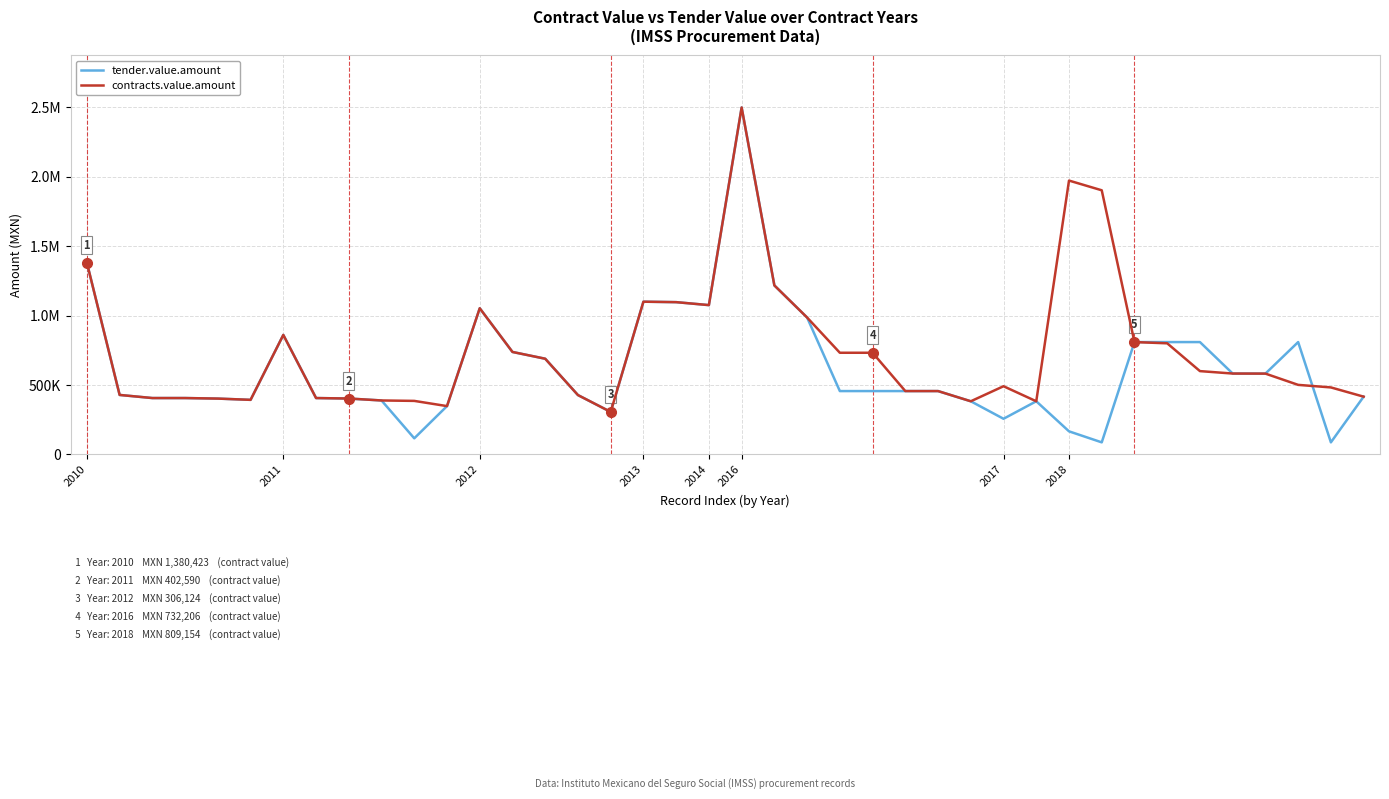

Does the chart have visible grid lines?

Yes